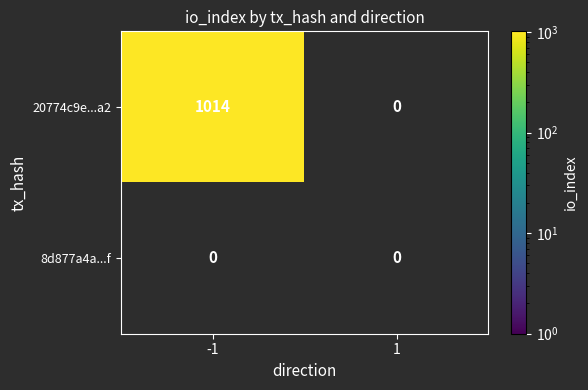

Is it true that 20774c9e...a2 equals 1014 at -1?

True